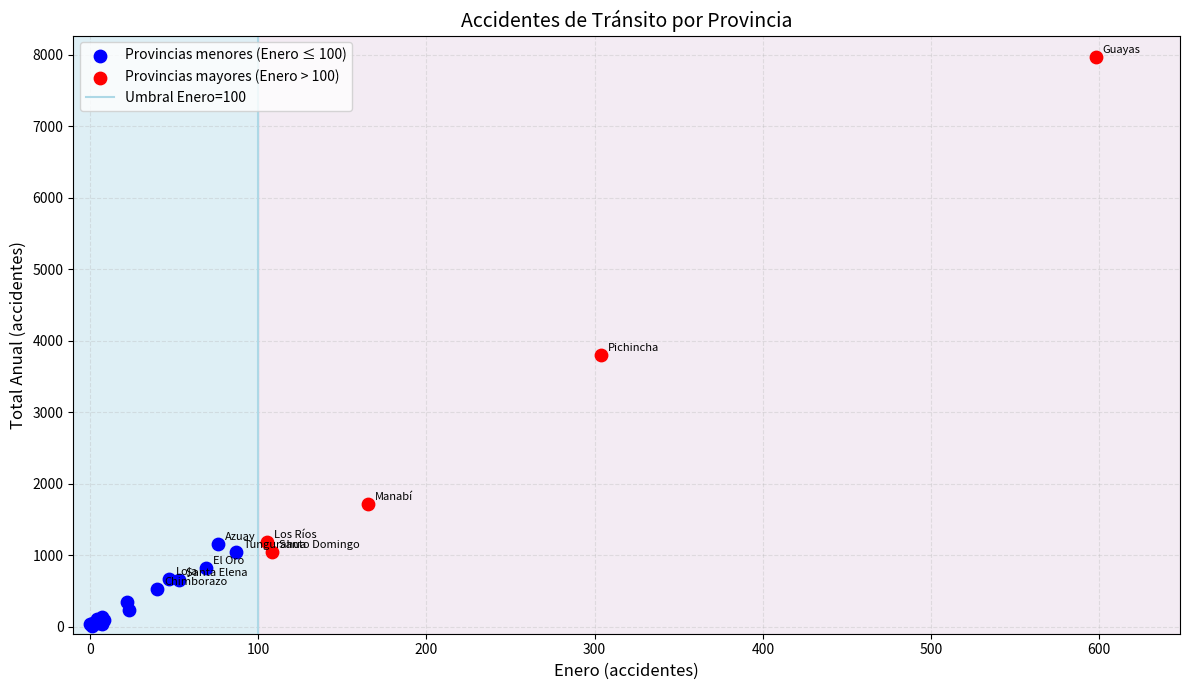

Which series reaches the minimum Y coordinate?

Provincias menores (Enero ≤ 100)